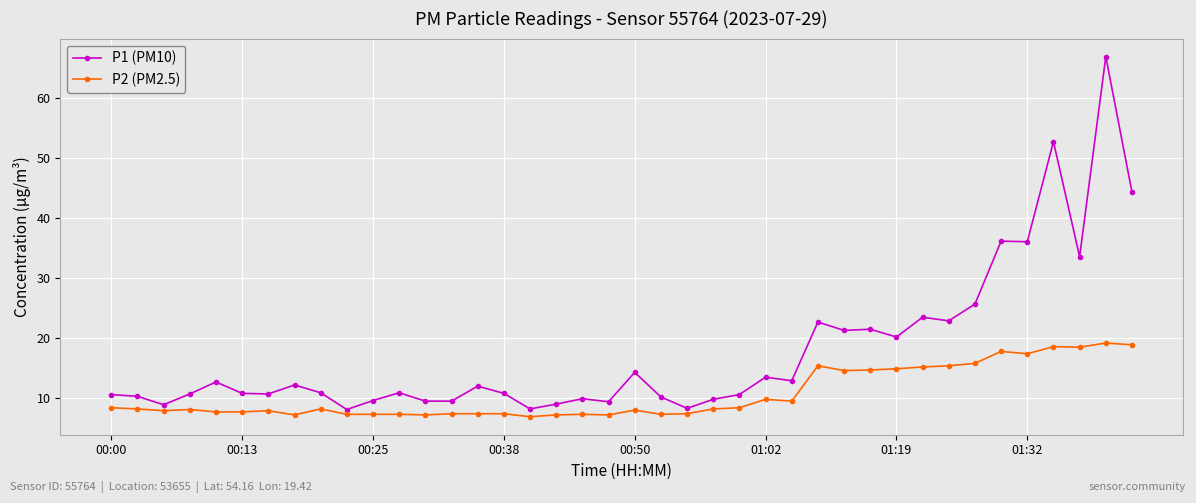

How many distinct data groups are displayed?

2